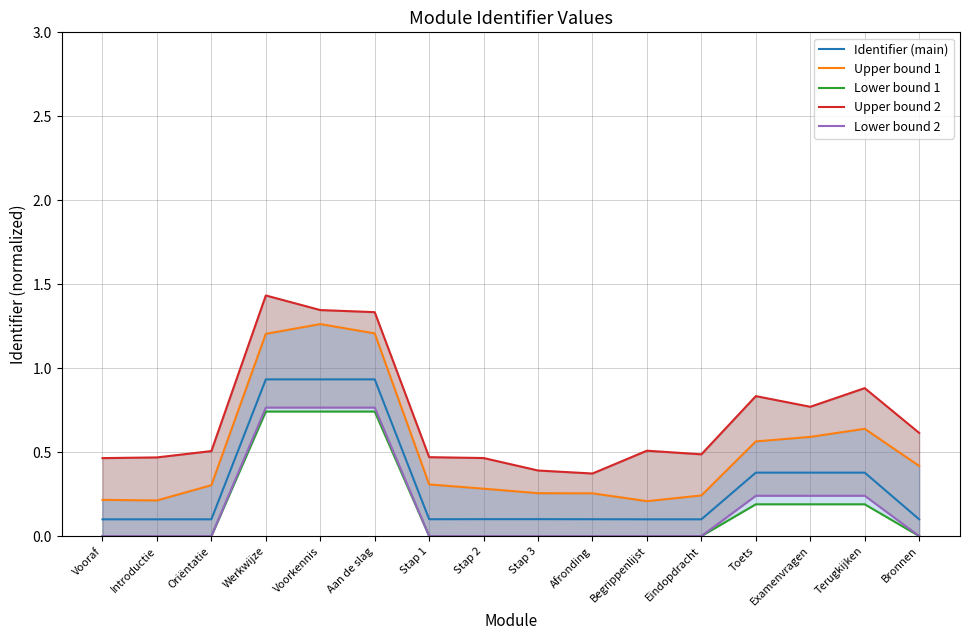

At Examenvragen, list the series in order from largest to smallest.

Upper bound 2, Upper bound 1, Identifier (main), Lower bound 2, Lower bound 1